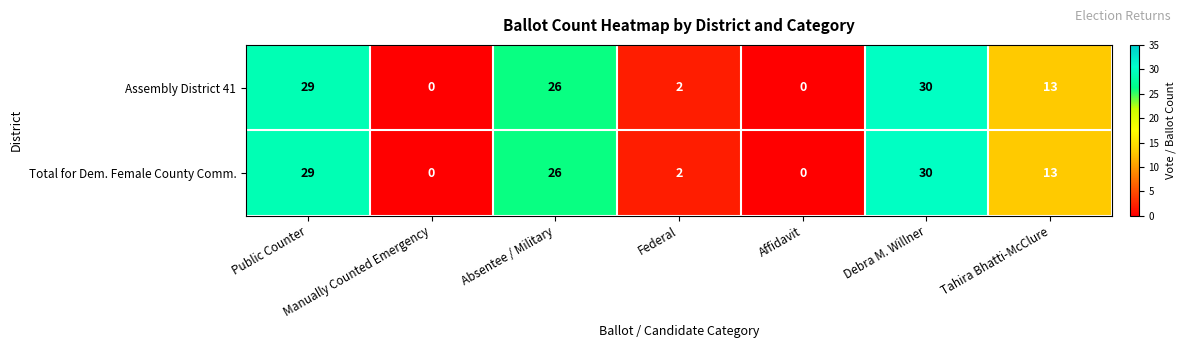

At how many categories does at least one series exceed 7?

4